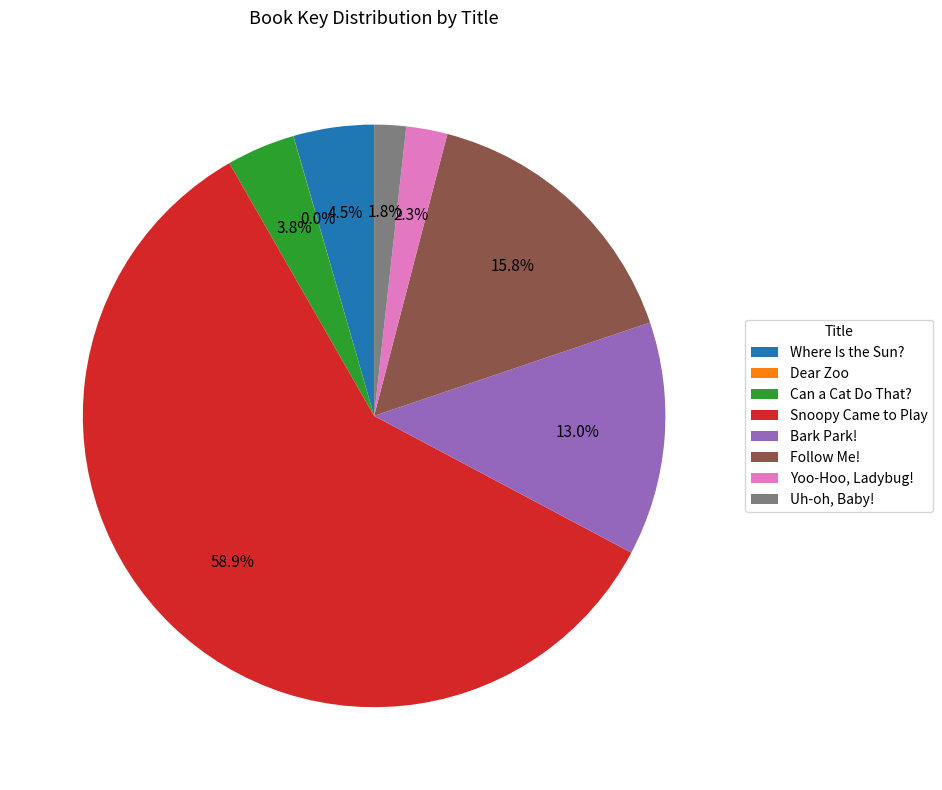

What percentage is the Yoo-Hoo, Ladybug! slice, to the nearest percent?

2%